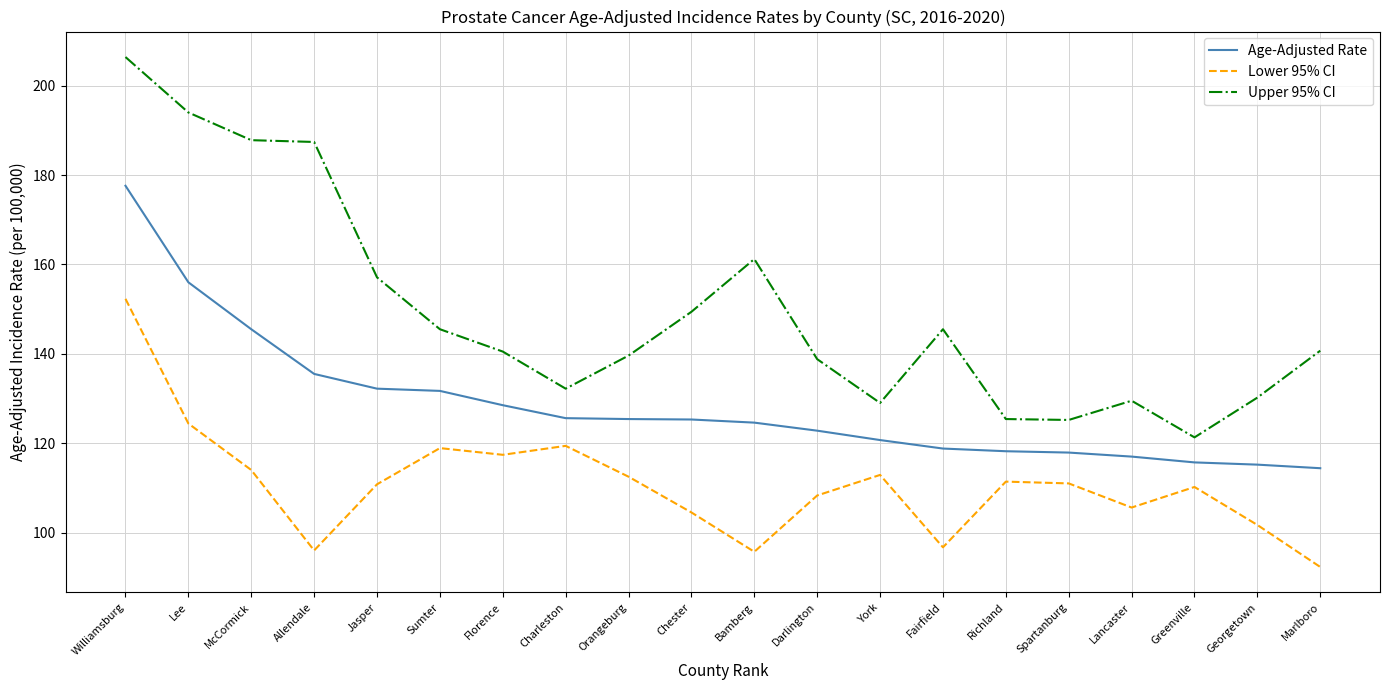

Is it true that Lower 95% CI equals 119.4 at Charleston?

True